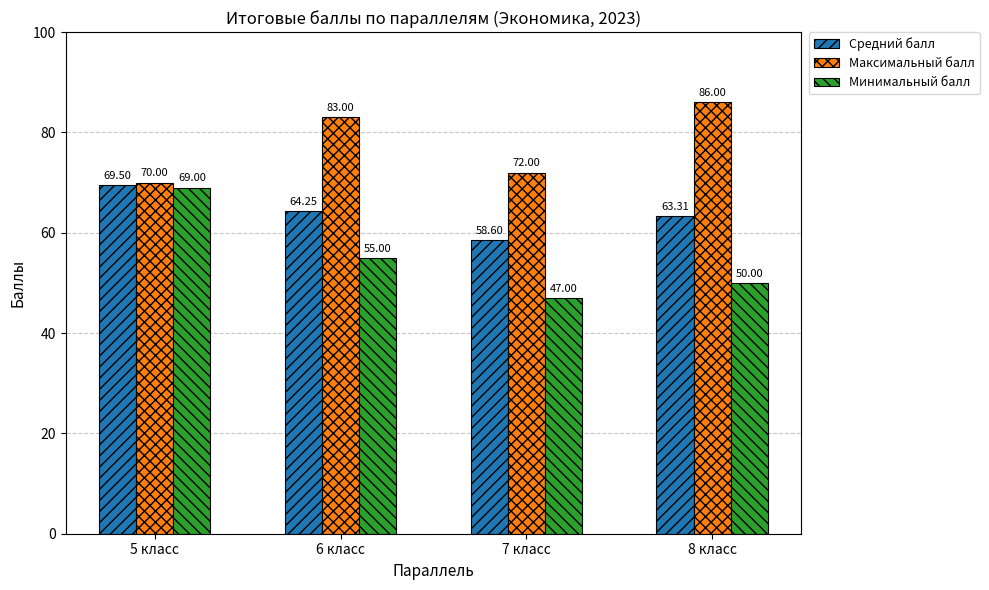

What is the approximate value of Средний балл at 5 класс?

69.5